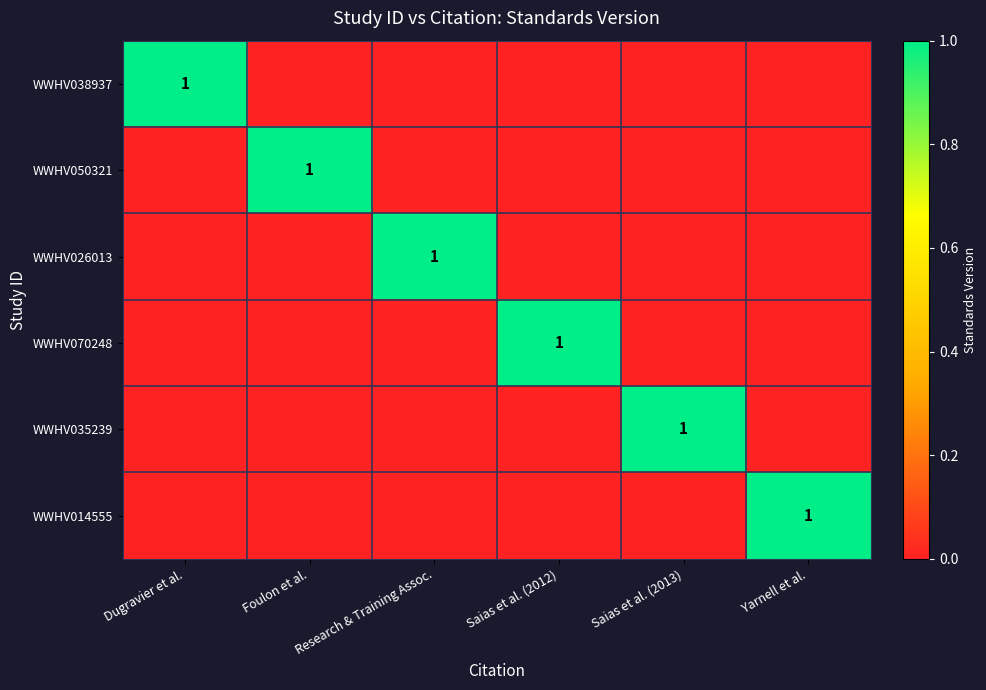

True or false: WWHV070248 has a value of 1 at Saias et al. (2012).

True